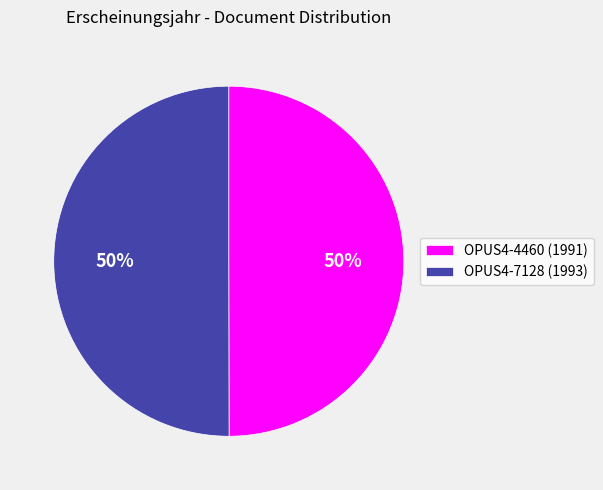

Combined, do OPUS4-4460 (1991) and OPUS4-7128 (1993) account for over 50%?

Yes